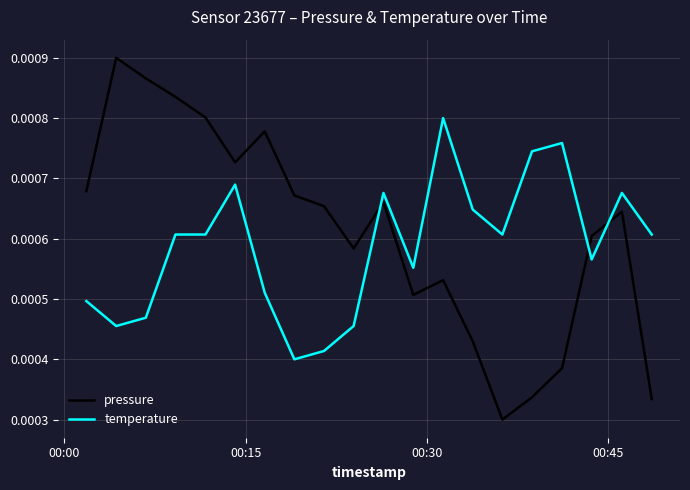

After their last crossing, which series has the higher values: pressure or temperature?

temperature